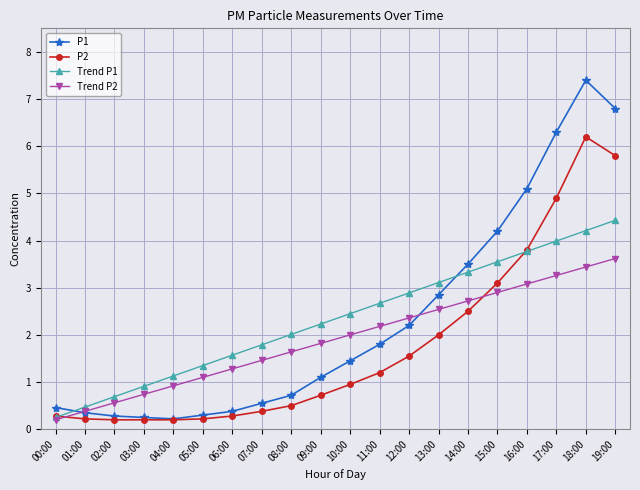

Is the value of Trend P2 at 12:00 greater than the value of P2 at 12:00?

Yes